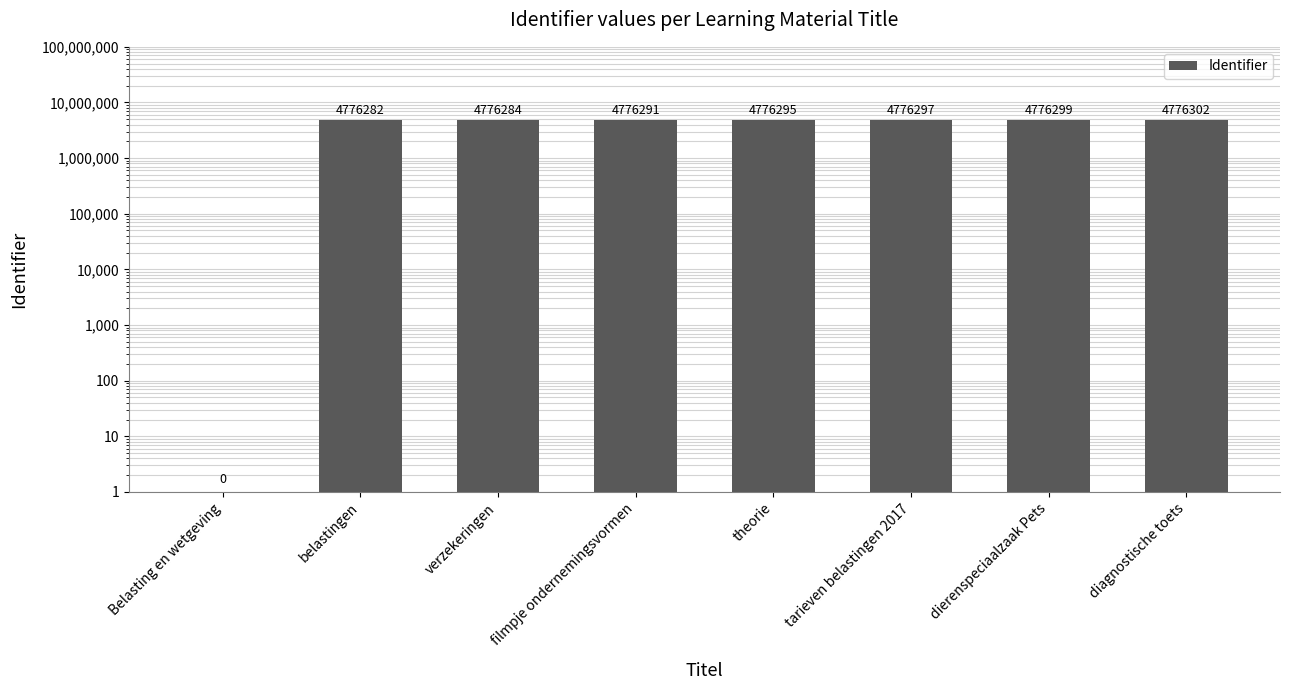

Where is the data nearest to the value 2388151?

belastingen